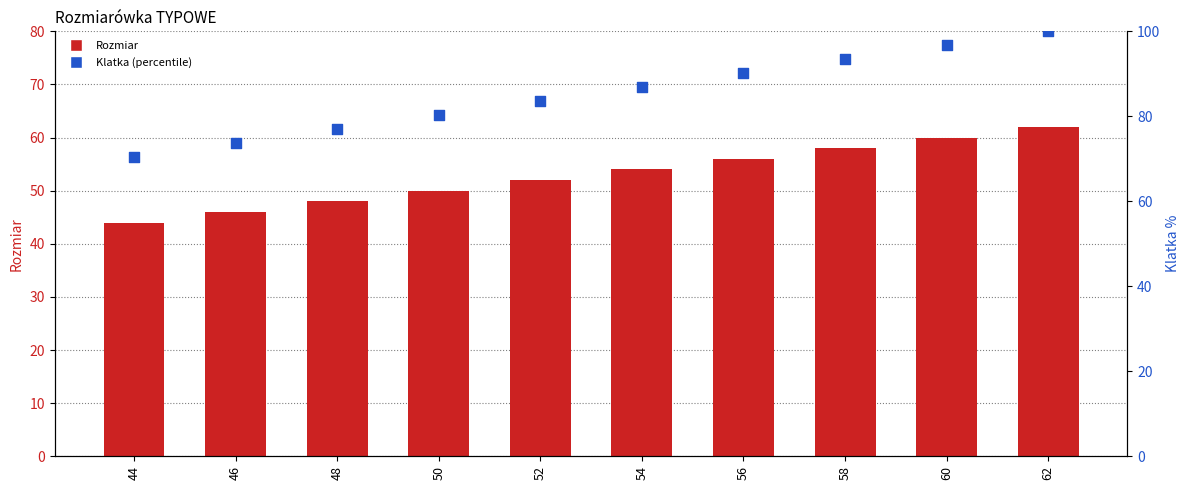

Which series has the largest total across all categories?

Klatka (percentile)